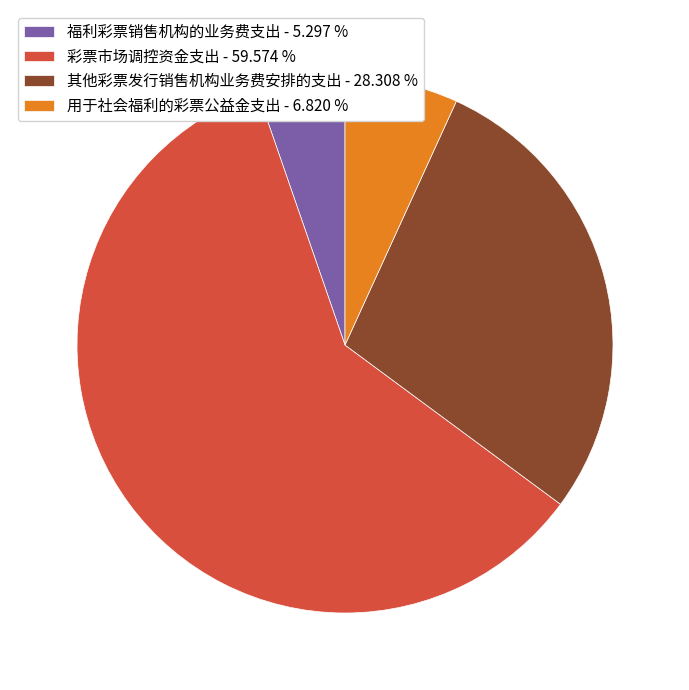

Which has a higher value, 用于社会福利的彩票公益金支出 or 彩票市场调控资金支出?

彩票市场调控资金支出